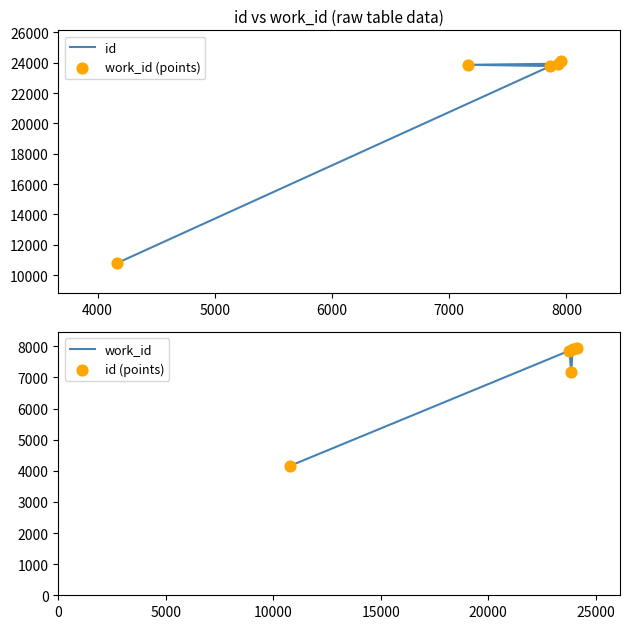

Which series contains the highest Y value?

id